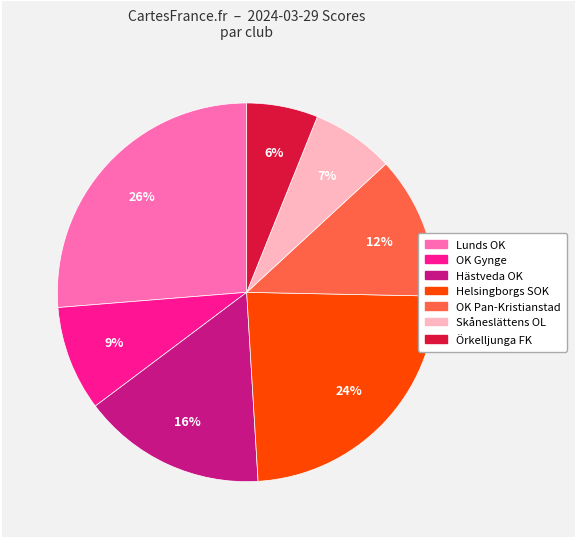

Is there a majority slice in this chart?

No